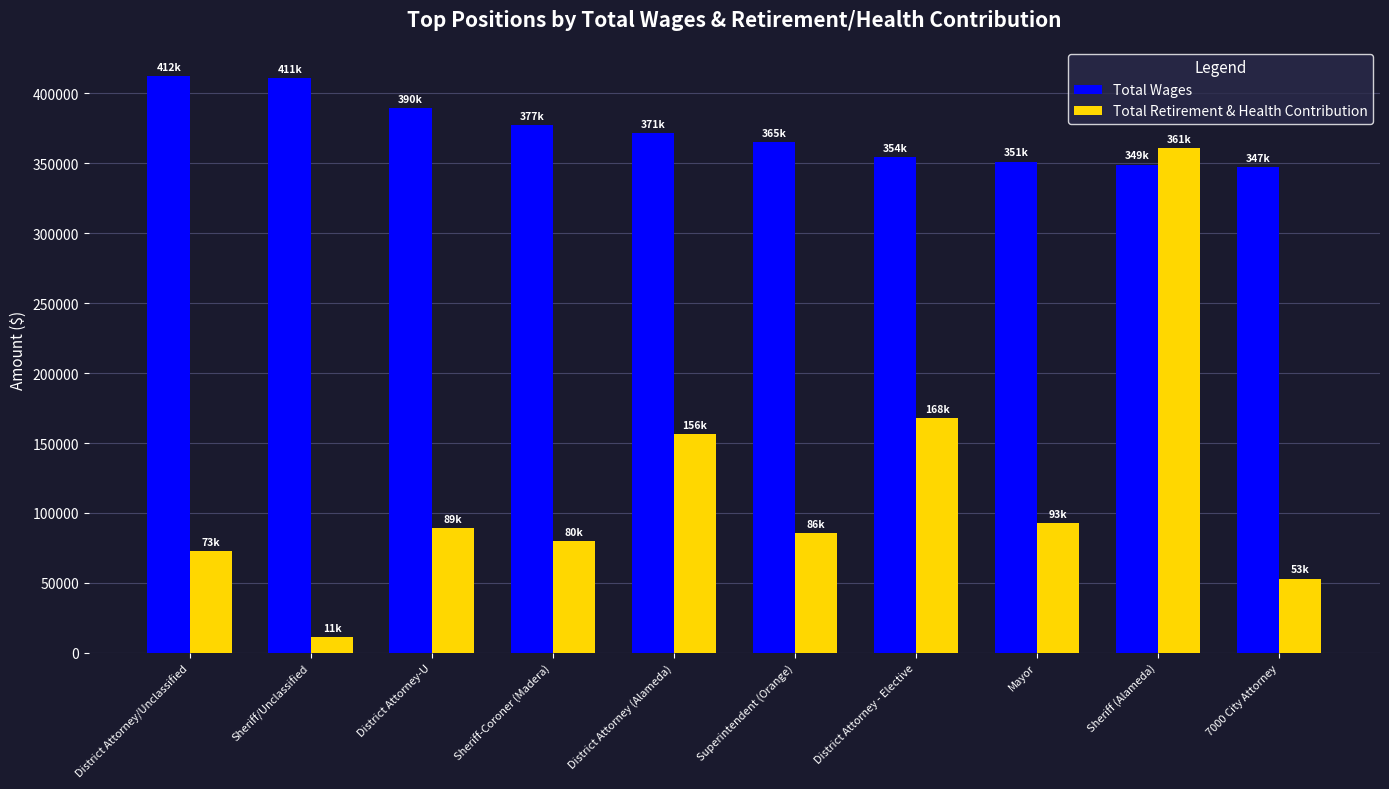

What is the label of the 5th bar from the left?

District Attorney (Alameda)